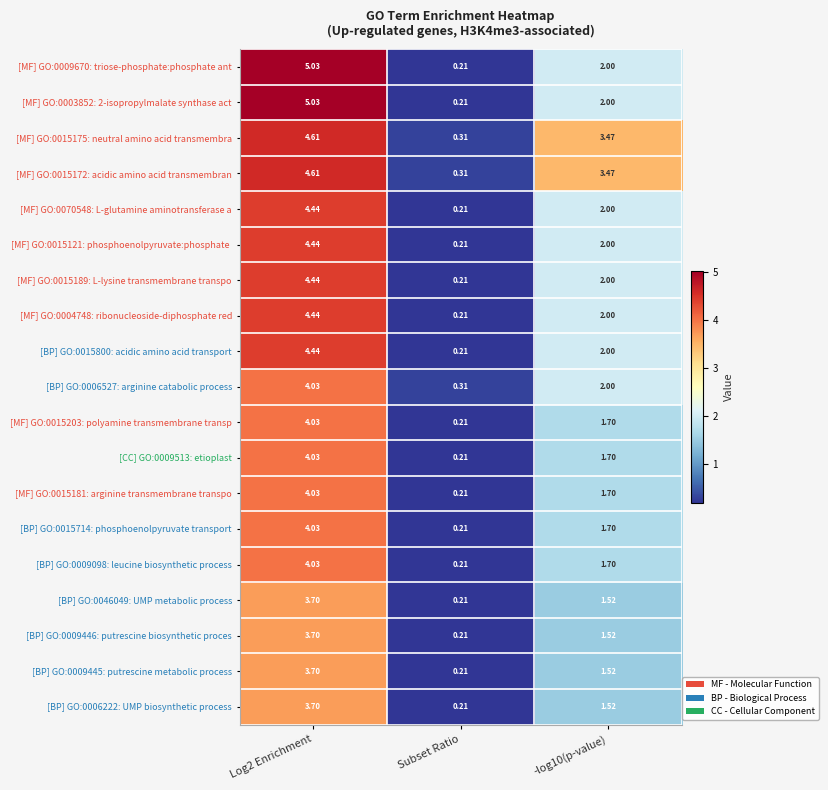

At which category does the chart reach its minimum across all series?

Subset Ratio